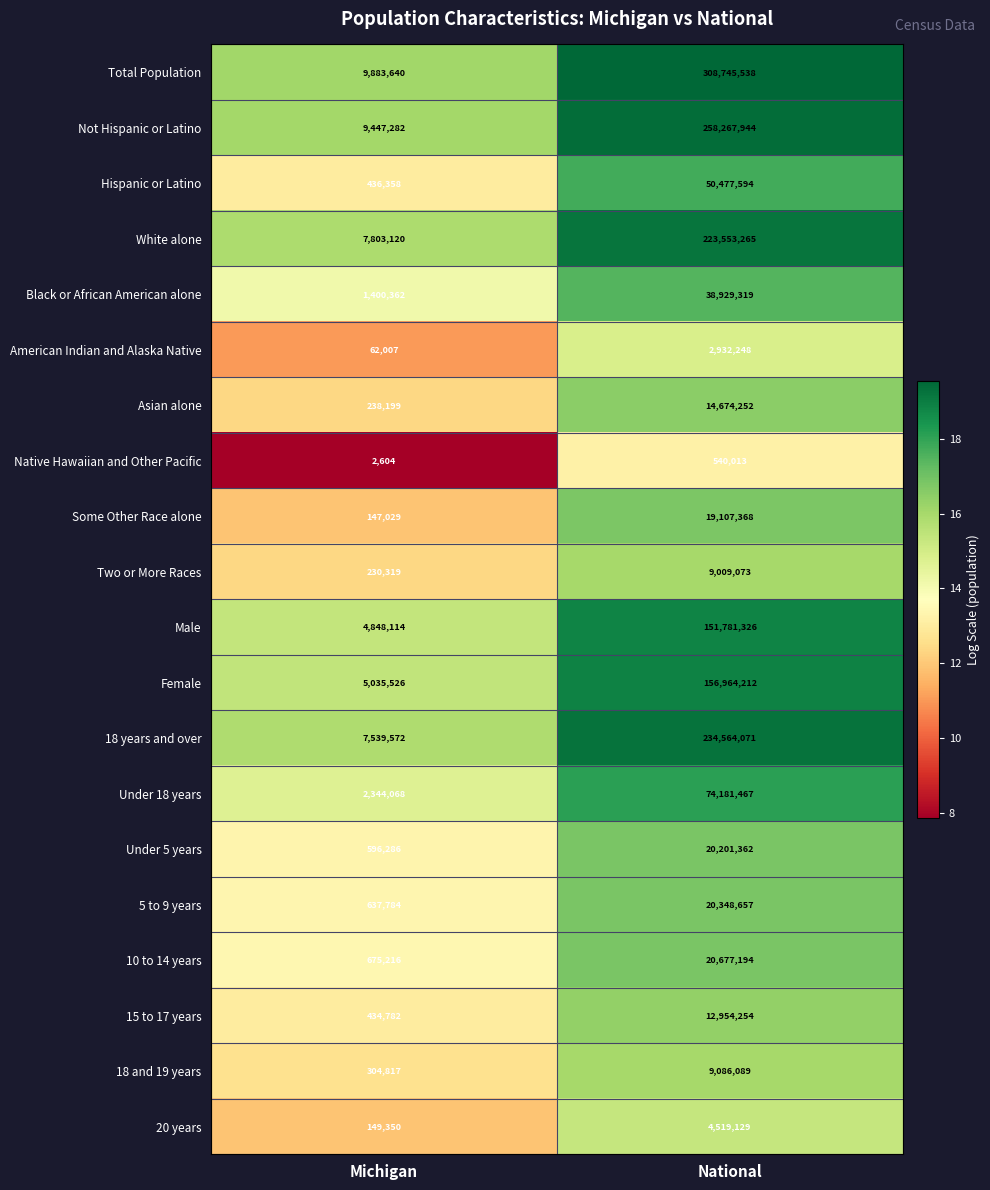

At which label is Some Other Race alone closest to 9627198?

Michigan